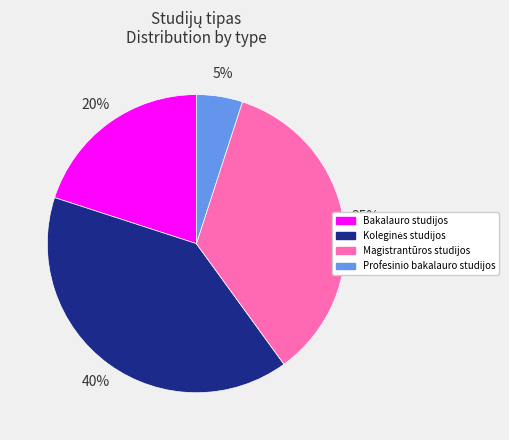

Which has a higher value, Profesinio bakalauro studijos or Bakalauro studijos?

Bakalauro studijos